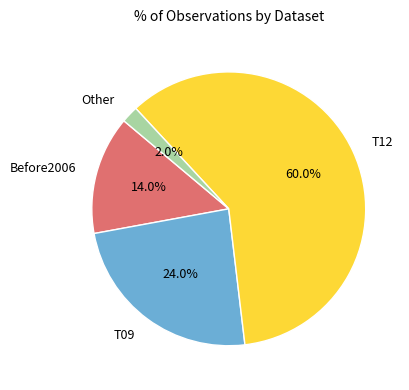

True or false: Before2006 accounts for 14% of the total.

True